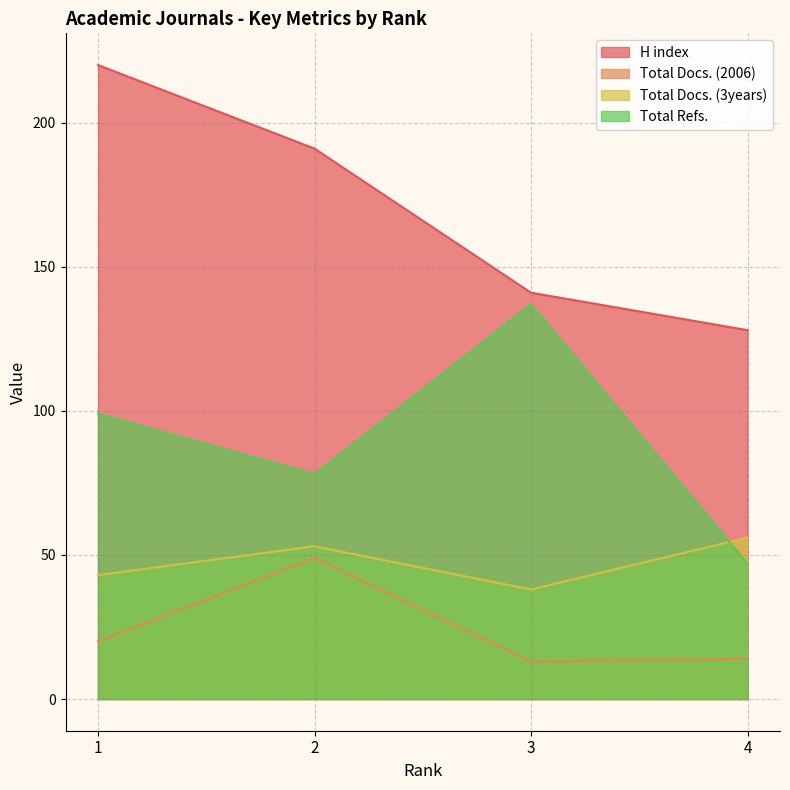

Which has a higher value, 1 or 4?

1